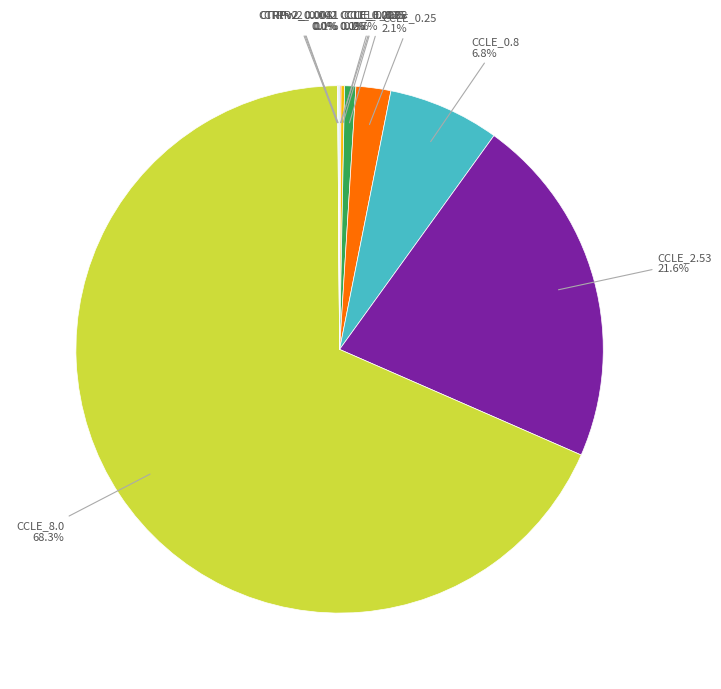

Is there any slice that represents more than half of the pie?

Yes